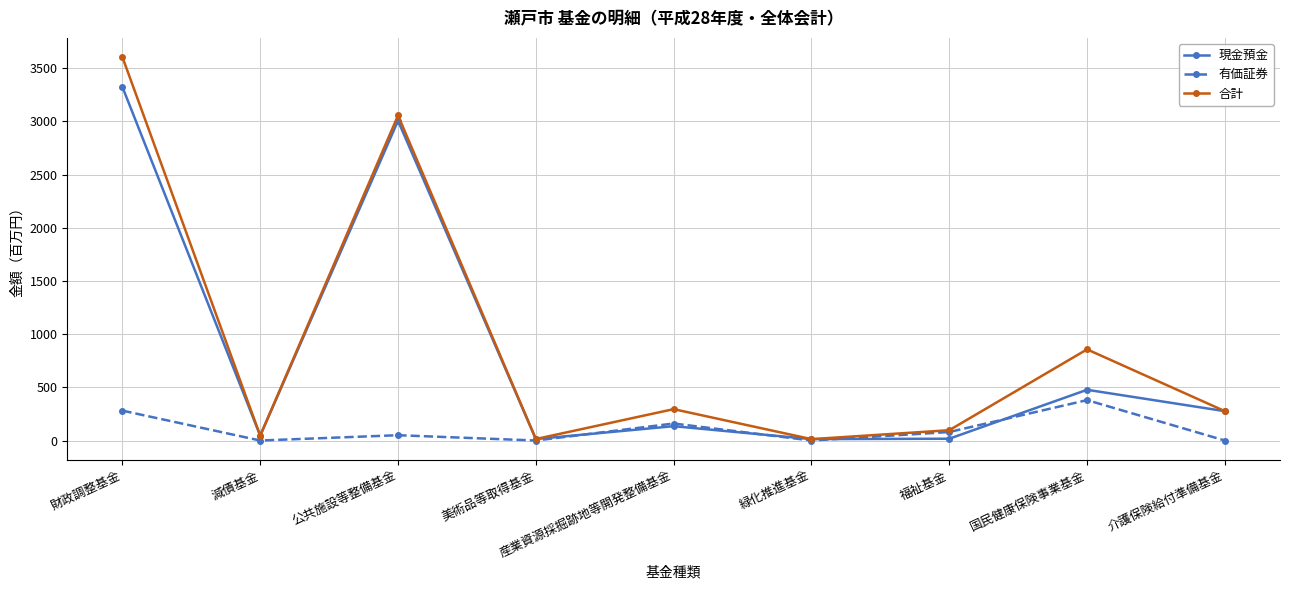

What is the approximate value of 有価証券 at 産業資源採掘跡地等開発整備基金?

160